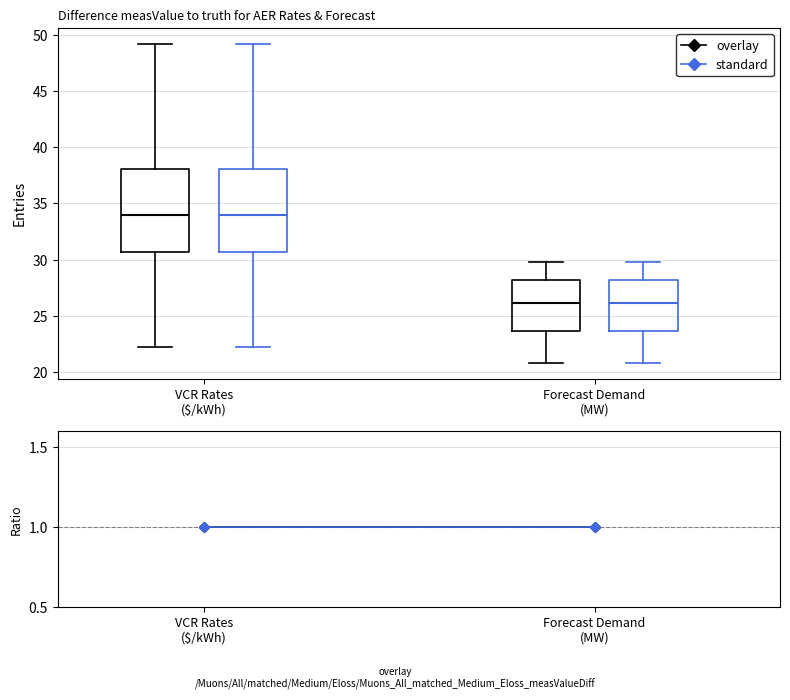

Reading left to right, read every box against the y-axis: the position of its median line, the range the box covers, and the ends of its whiskers. The values are not printed on the chart, so give them approximately, as read against the axis.

VCR Rates ($/kWh) (overlay): median 34.0, box 30.5 to 38.0, whiskers 22.5 to 49.0
VCR Rates ($/kWh) (standard): median 34.0, box 30.5 to 38.0, whiskers 22.5 to 49.0
Forecast Demand (MW) (overlay): median 26.0, box 23.5 to 28.0, whiskers 21.0 to 30.0
Forecast Demand (MW) (standard): median 26.0, box 23.5 to 28.0, whiskers 21.0 to 30.0